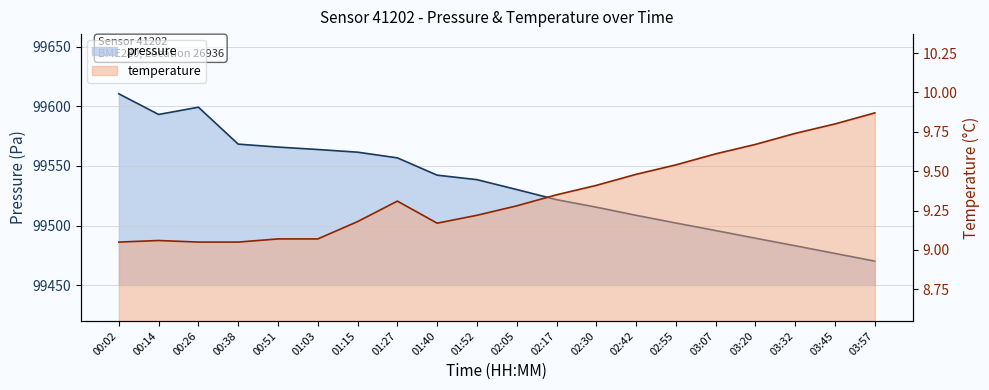

What is the maximum value for temperature?

9.9